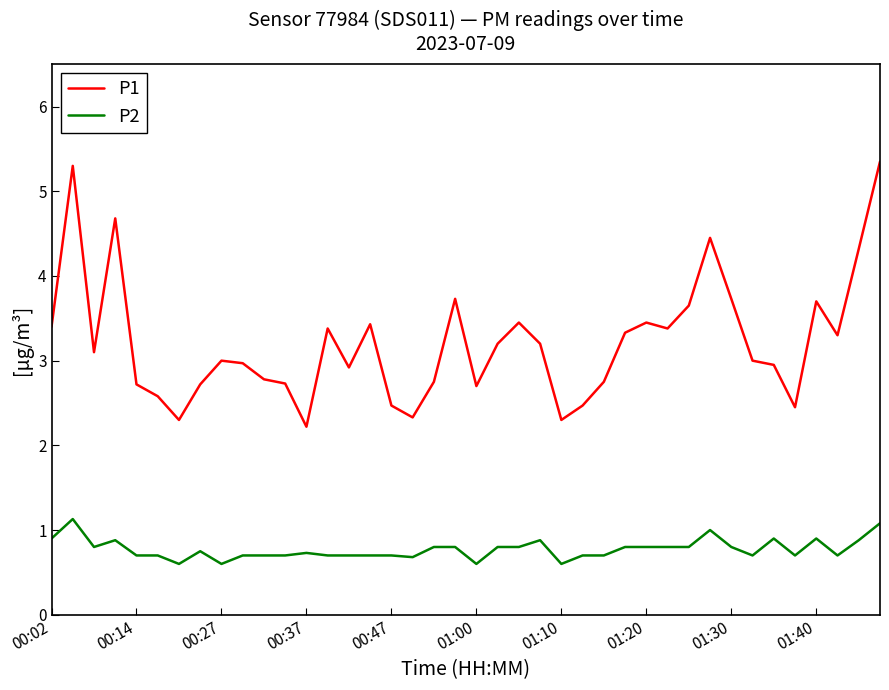

True or false: P2 and P1 cross at least once.

False